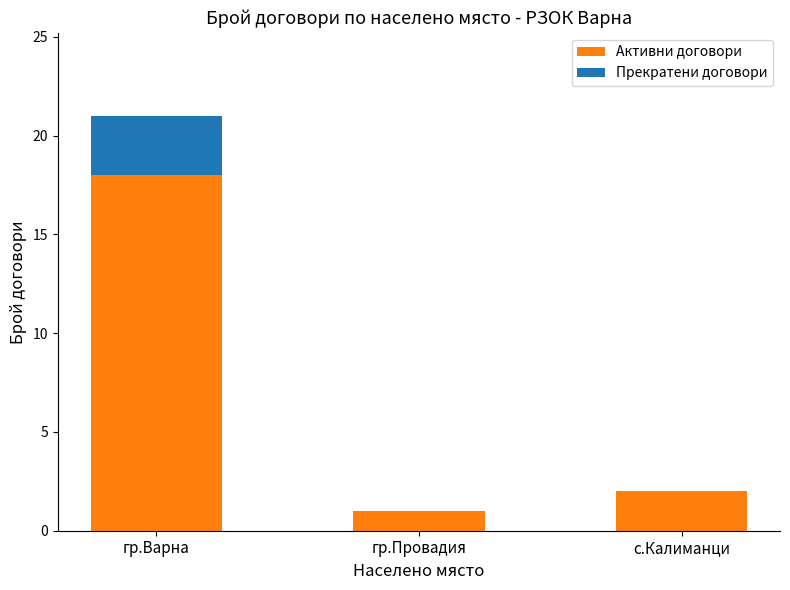

Reading right to left, what are the values for Активни договори?

с.Калиманци=2	гр.Провадия=1	гр.Варна=18